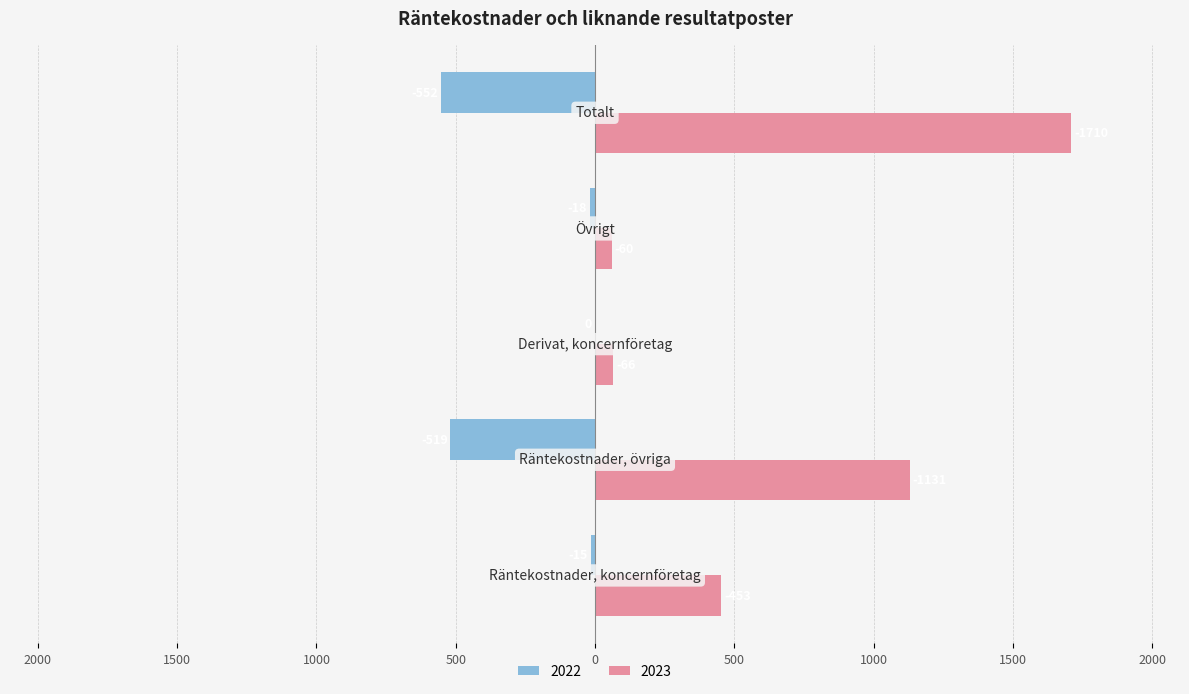

Reading left to right, what are all the values shown in this chart?

2022: Räntekostnader, koncernföretag=-15	Räntekostnader, övriga=-519	Derivat, koncernföretag=0	Övrigt=-18	Totalt=-552
2023: Räntekostnader, koncernföretag=453	Räntekostnader, övriga=1131	Derivat, koncernföretag=66	Övrigt=60	Totalt=1710